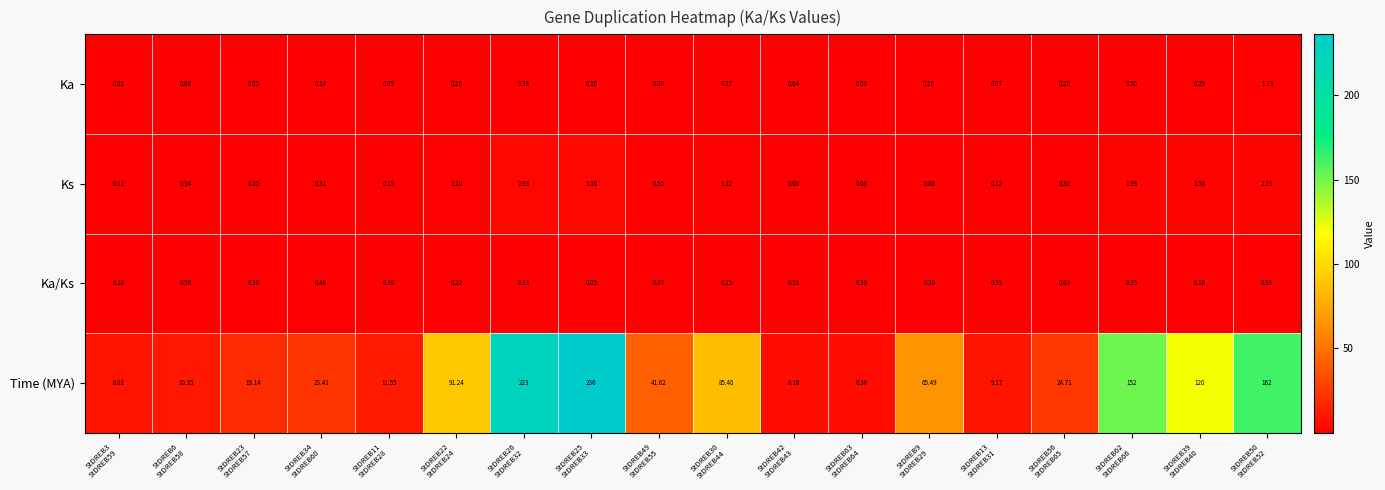

Between StDREB6
StDREB58 and StDREB39
StDREB40, which series saw the biggest shift?

Time (MYA)